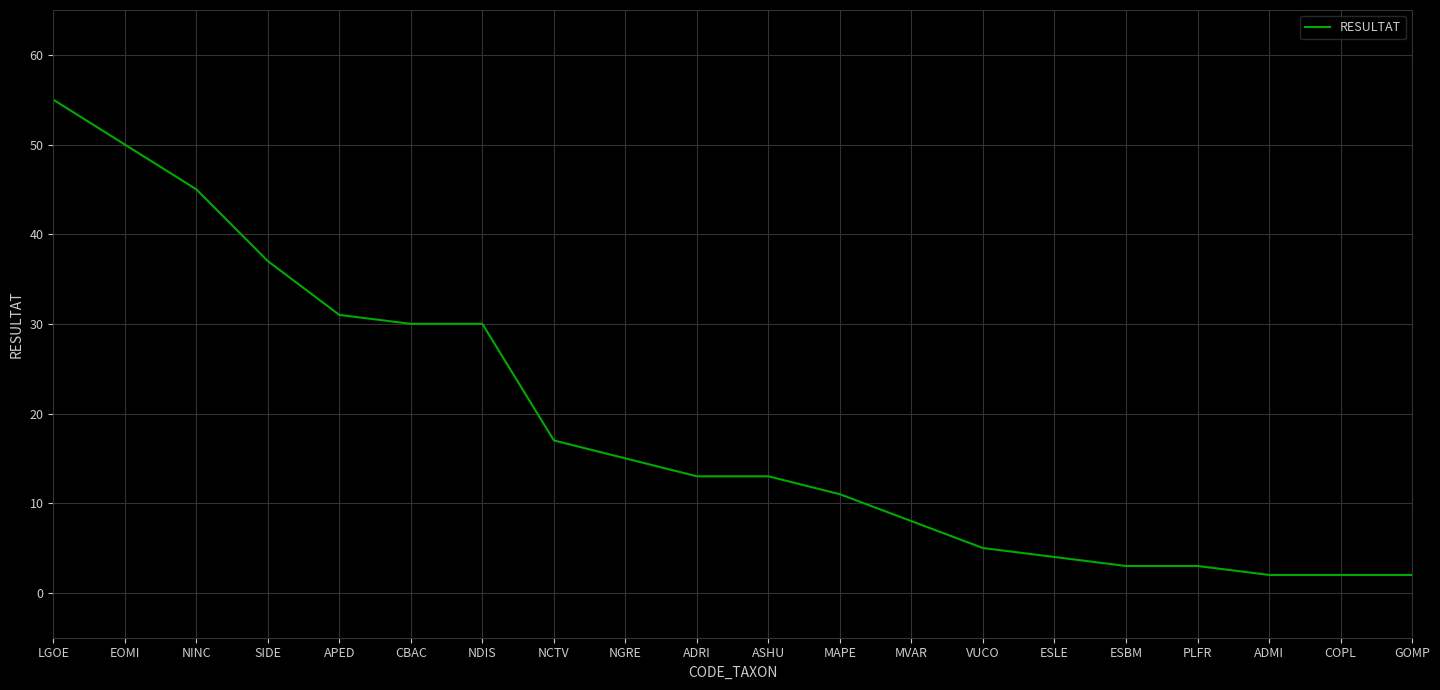

How many lines are shown in the chart?

1